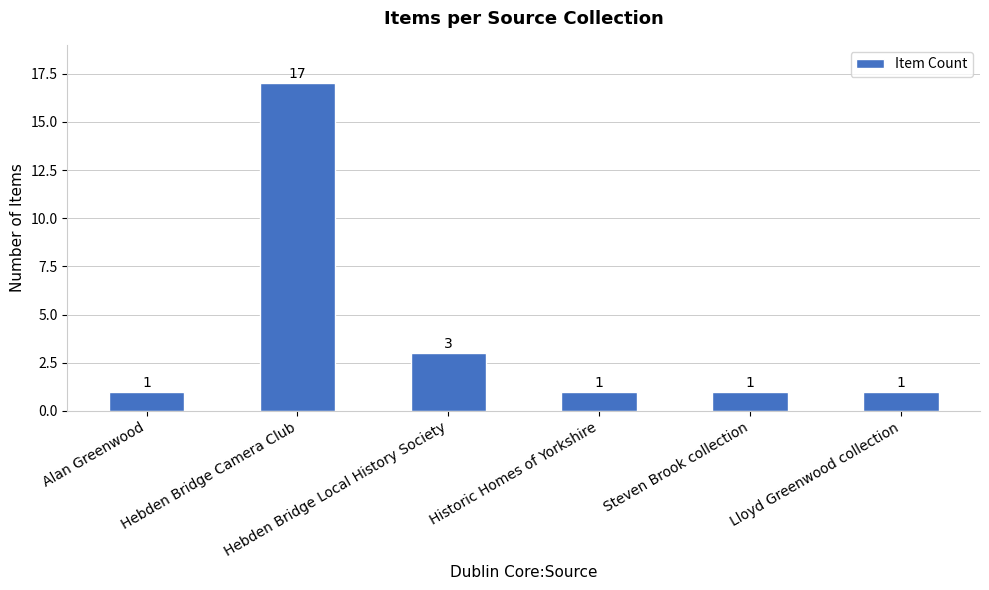

How many data points are above 1?

2